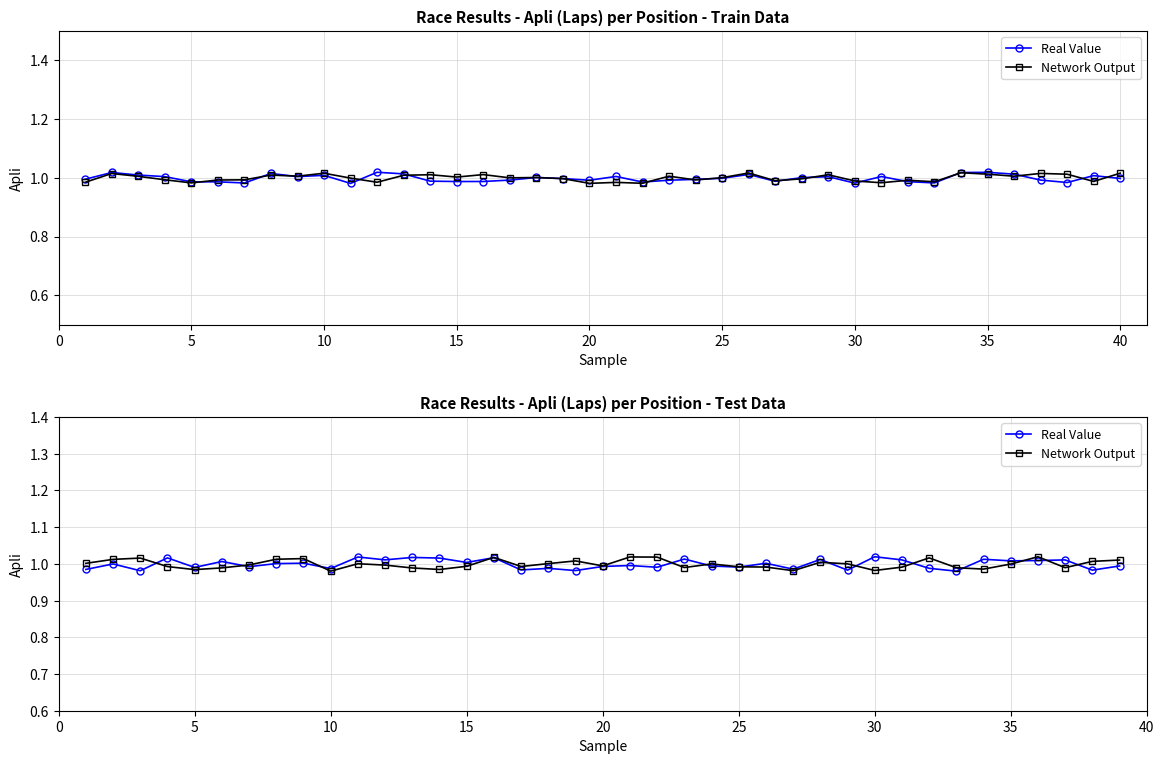

Count the number of categories in the chart.

39